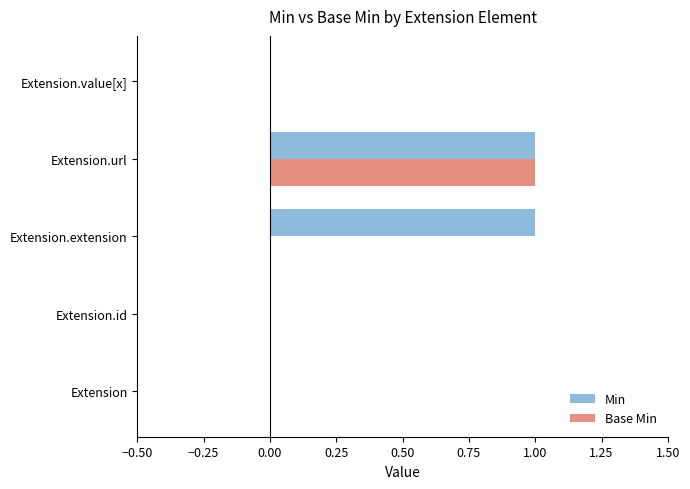

List the series in order of their peak value, highest first.

Min, Base Min